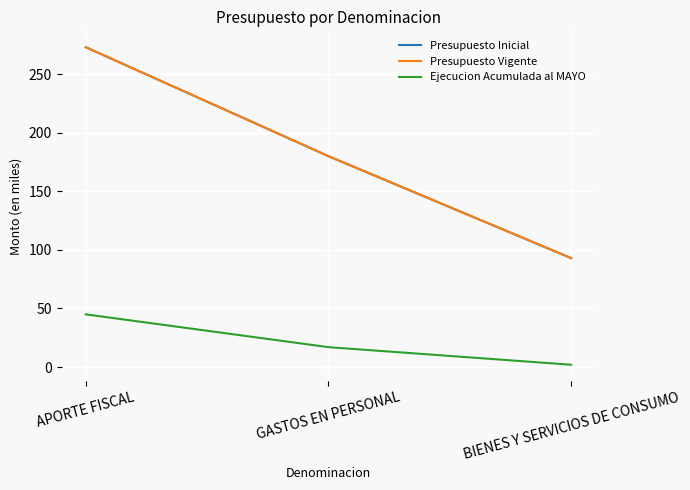

Does the chart display data point markers on the line(s)?

No